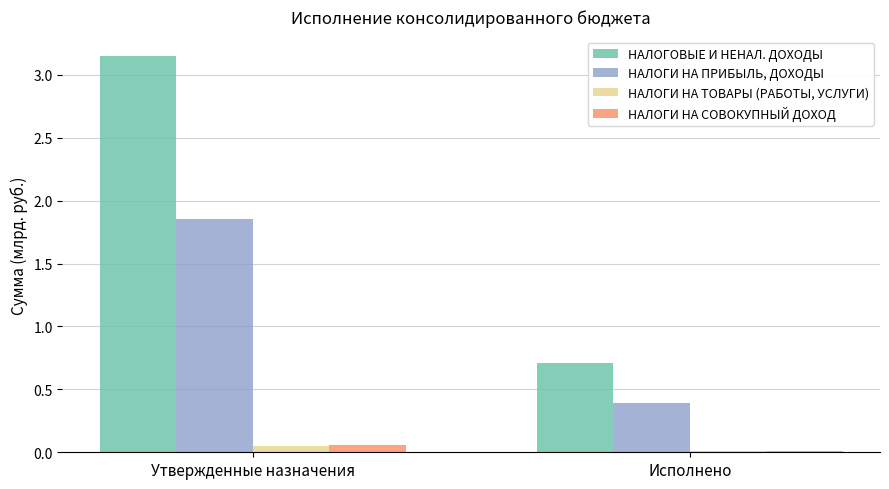

Is the value of НАЛОГОВЫЕ И НЕНАЛ. ДОХОДЫ at Исполнено greater than the value of НАЛОГИ НА ПРИБЫЛЬ, ДОХОДЫ at Исполнено?

Yes